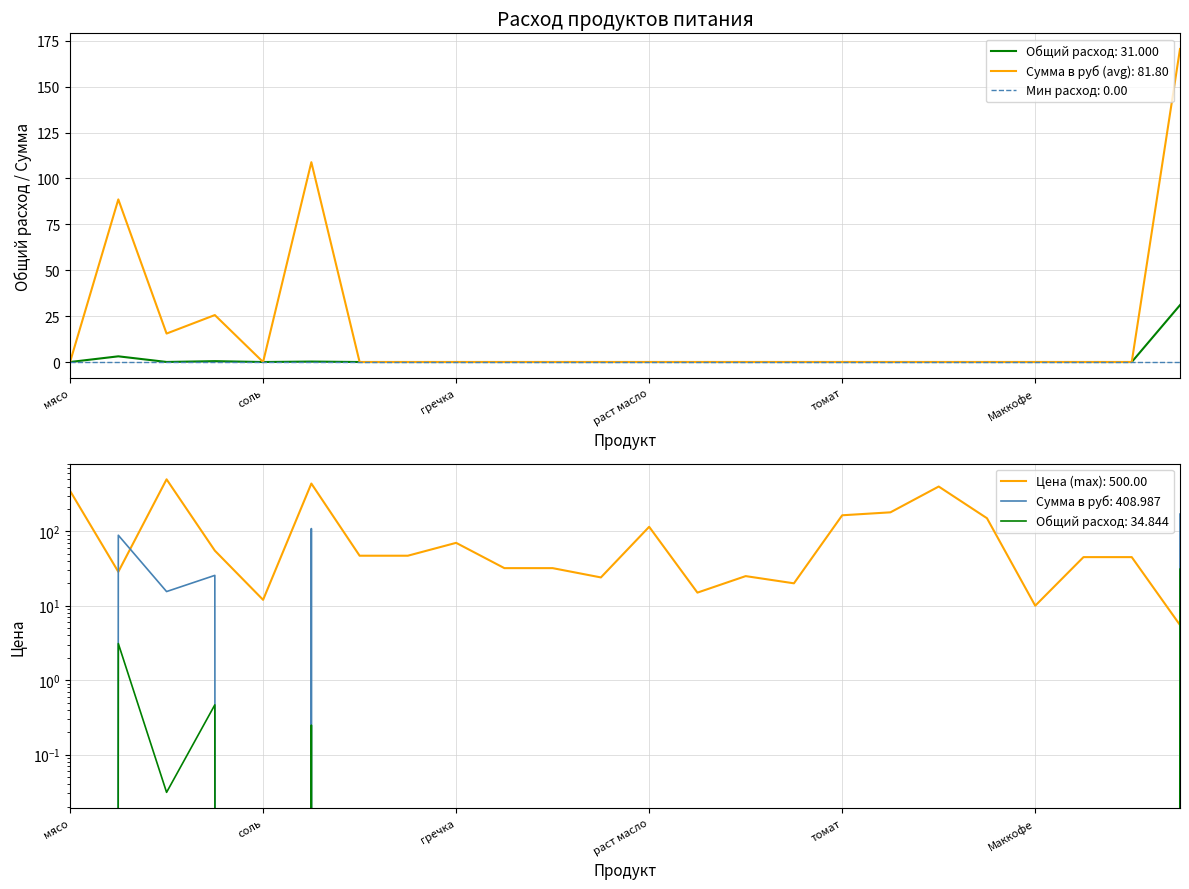

What is the difference between the maximum and minimum values in the Общий расход продуктов series?

31.0